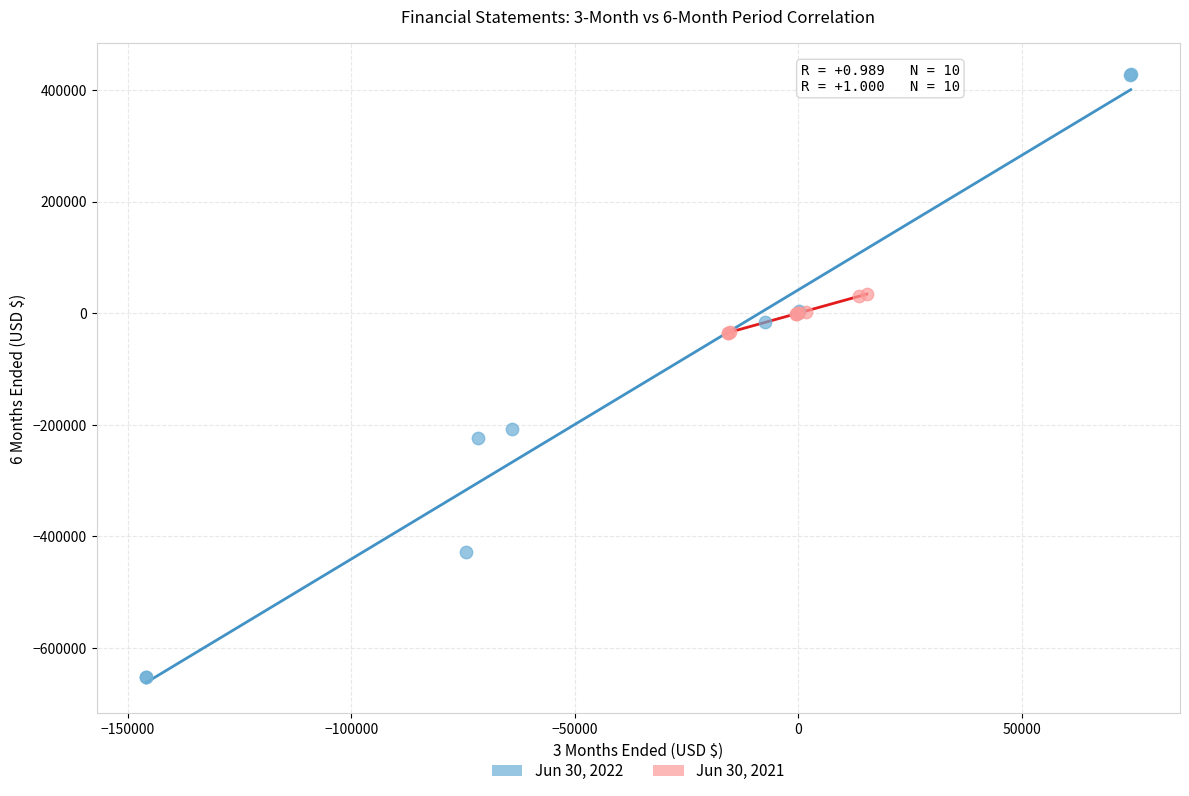

Which series contains the highest Y value?

Jun 30, 2022